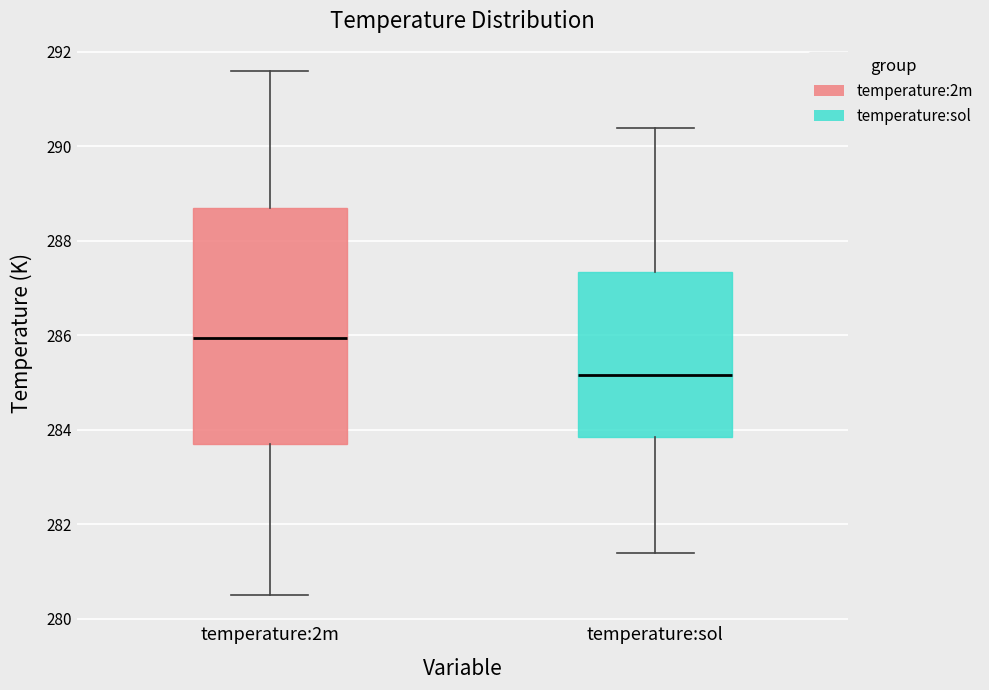

Reading left to right, transcribe this box plot: for each box, give where its median line is, the range the box spans, and where its two whiskers end, as read against the y-axis. The values are not printed on the chart, so give them approximately, as read against the axis.

temperature:2m: median 286.0, box 283.8 to 288.8, whiskers 280.6 to 291.6
temperature:sol: median 285.2, box 283.8 to 287.4, whiskers 281.4 to 290.4